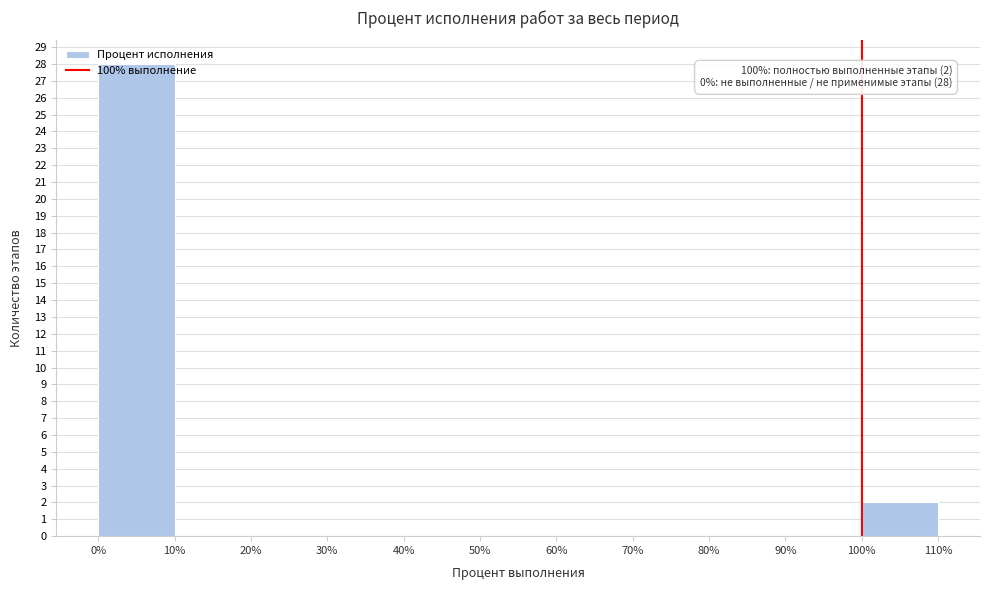

Which range on the x-axis has the tallest bar?

0% to 10%